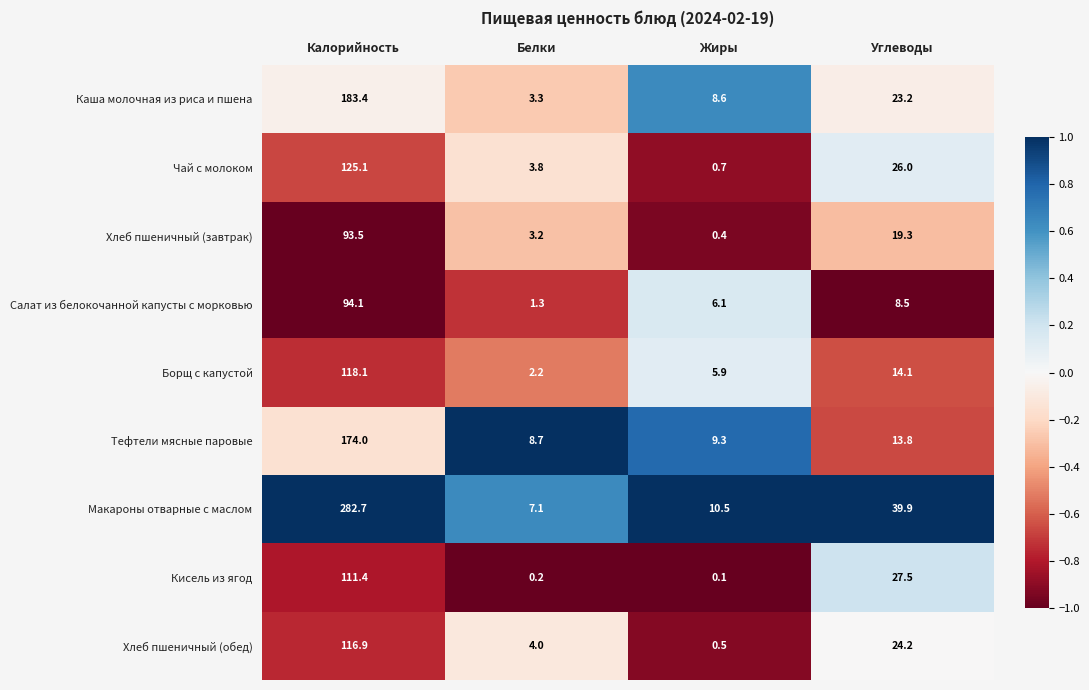

How many categories are shown in the chart?

4